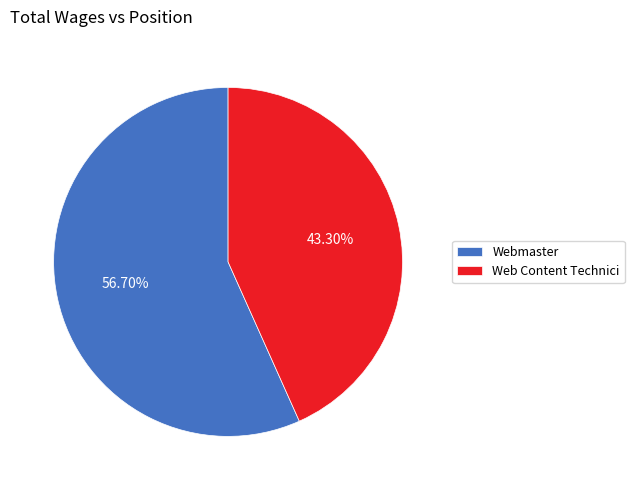

What is the smallest slice in the pie chart?

Web Content Technici